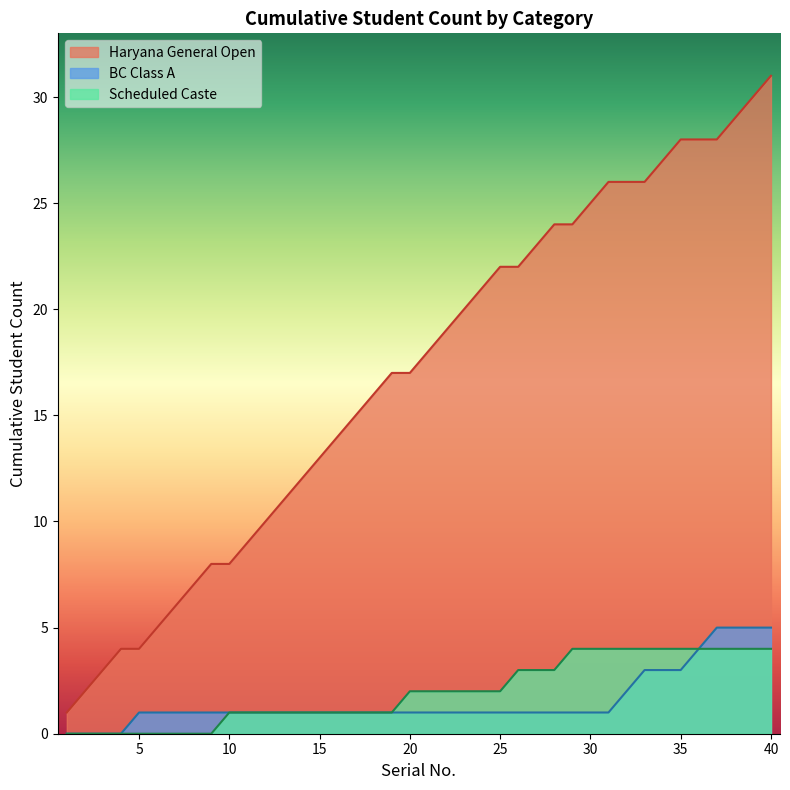

Which series has the largest total across all categories?

Haryana General Open